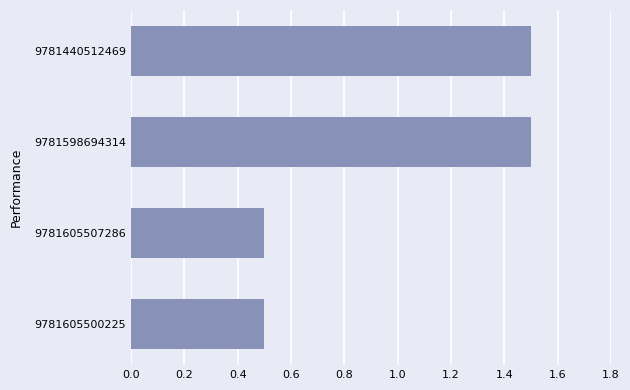

What is the minimum value shown in the chart?

0.5